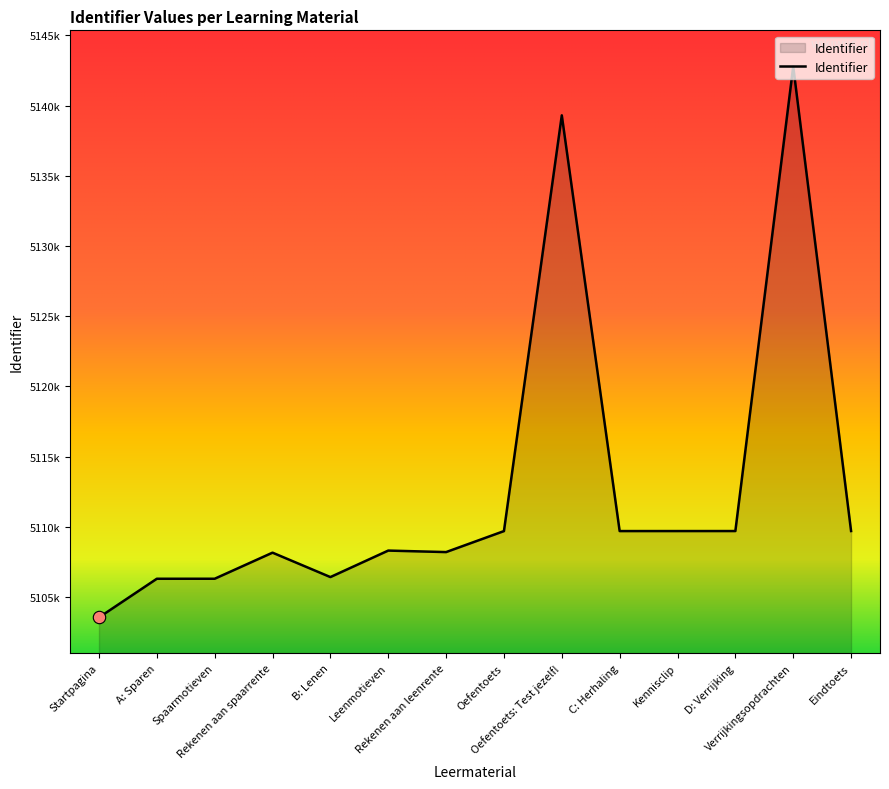

What is the change in value from Leenmotieven to C: Herhaling?

+1389